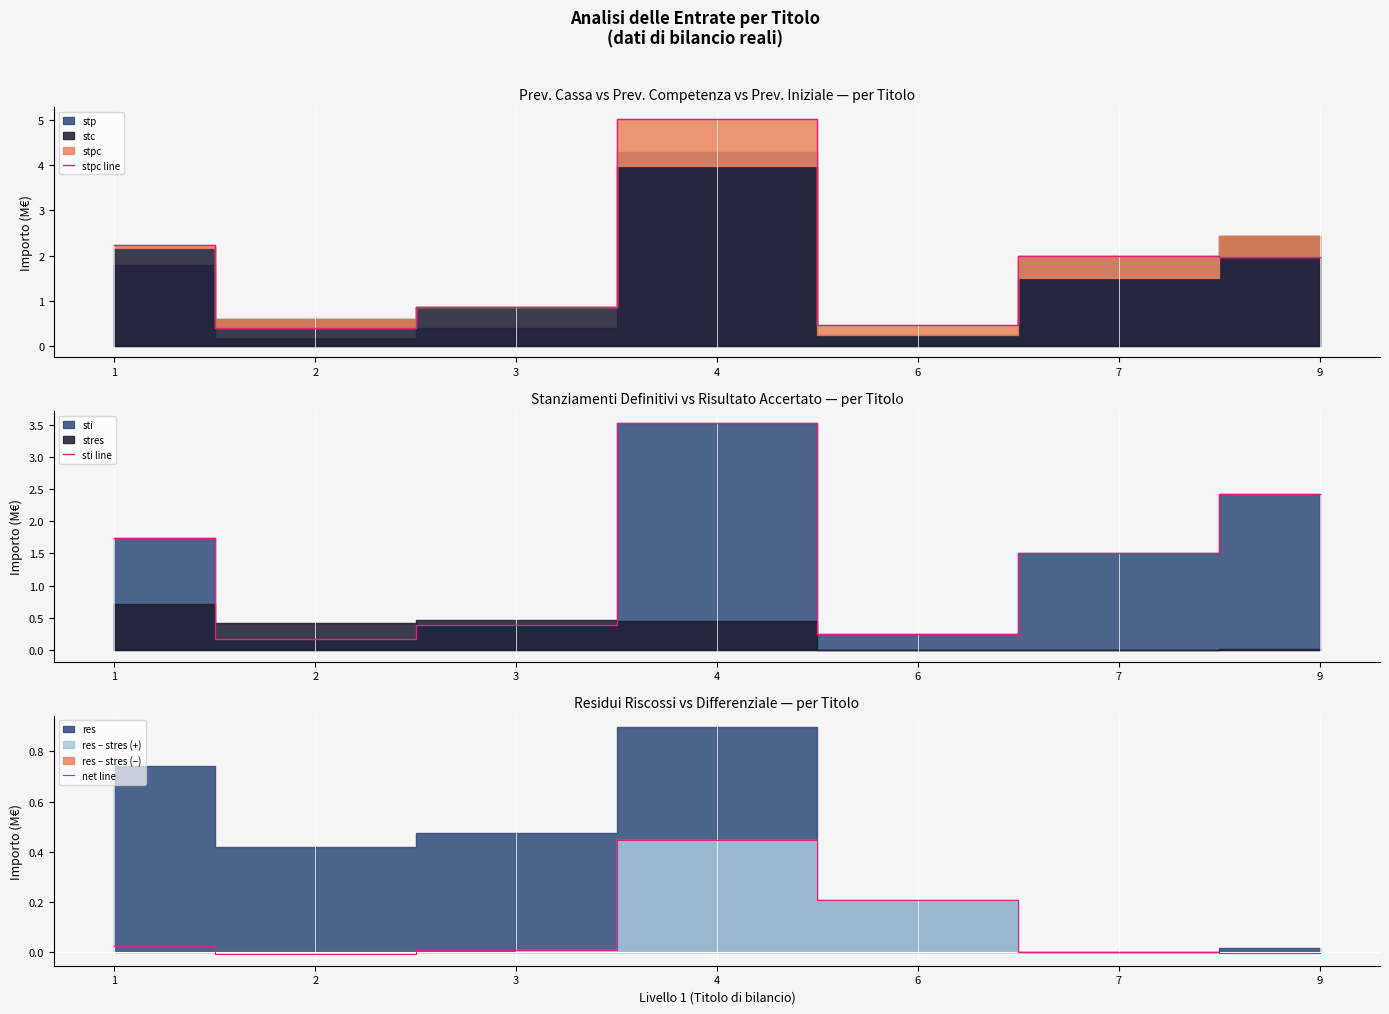

What is the difference between the maximum and minimum values in the stpc line series?

4.6